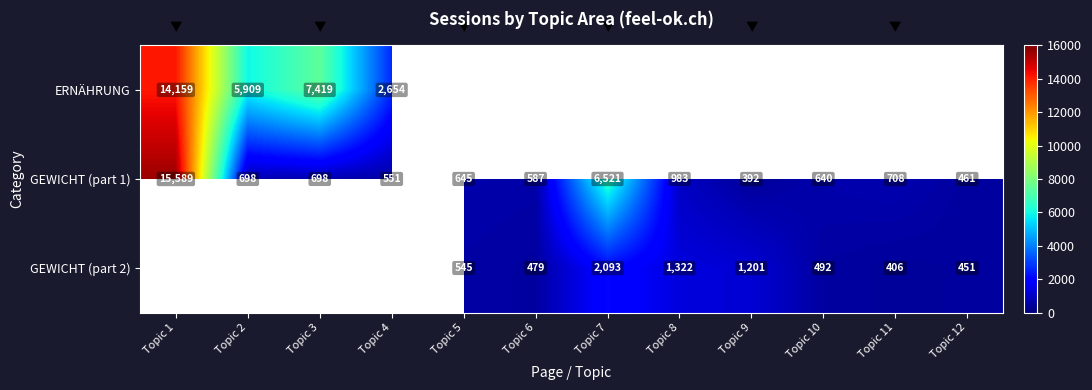

What is the minimum value for GEWICHT (part 1)?

392